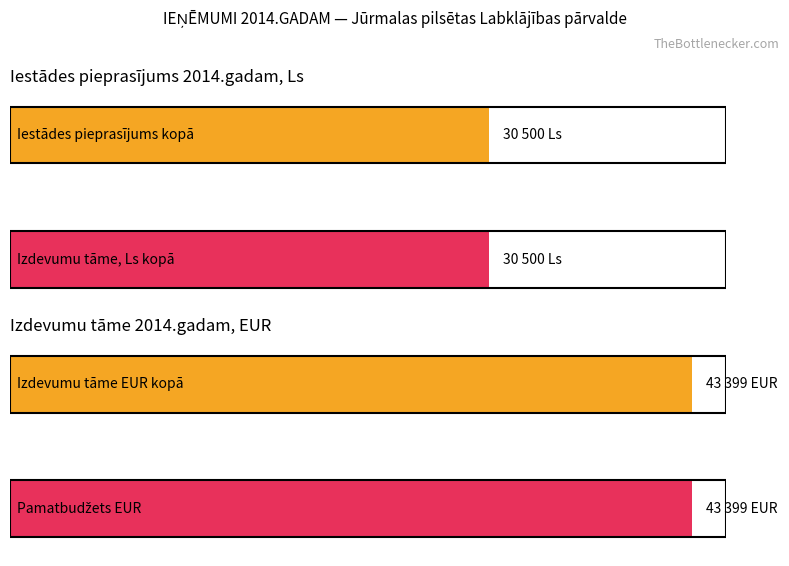

At how many categories does at least one series exceed 18128?

2